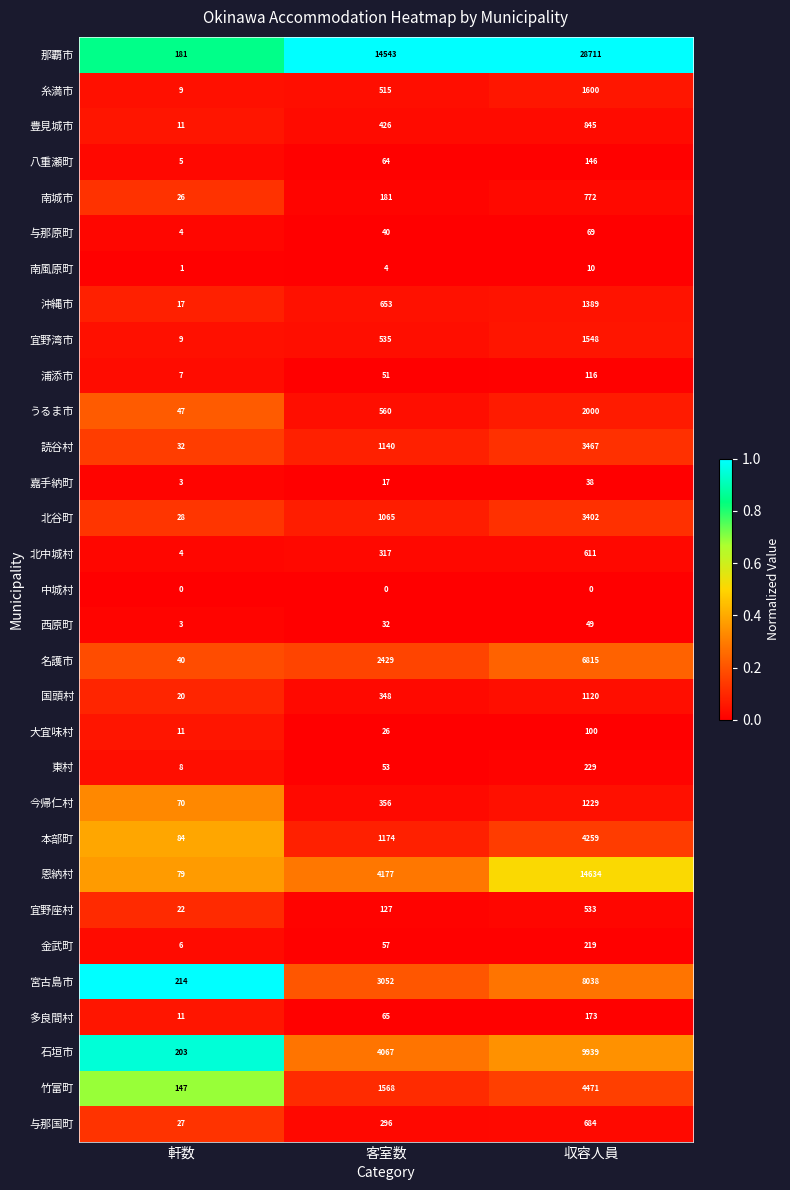

How many data points does each series have?

3